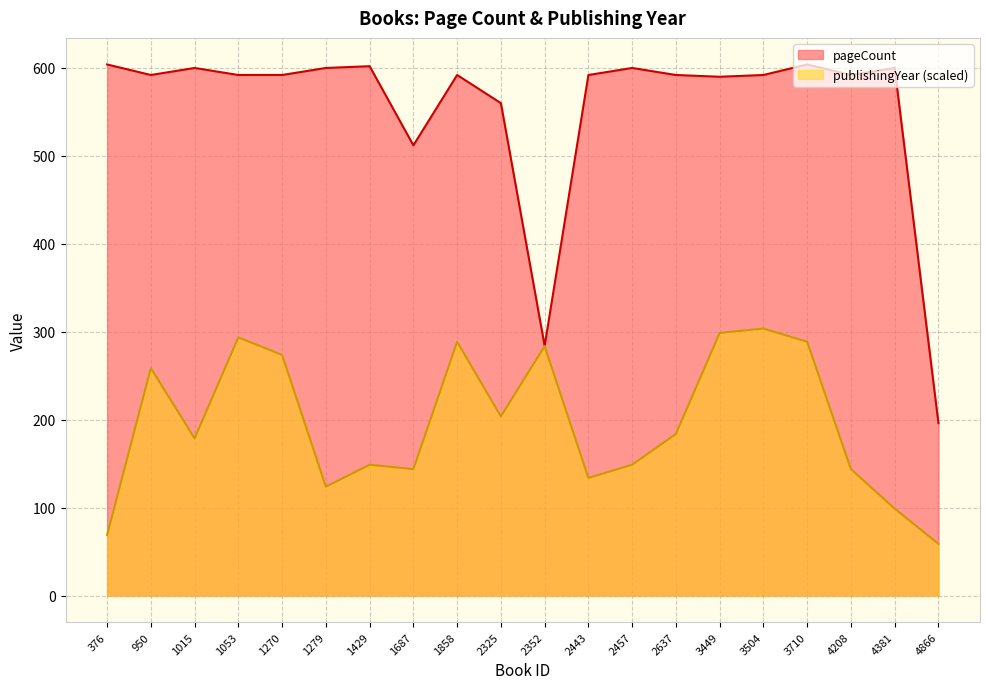

True or false: pageCount and publishingYear cross at least once.

False